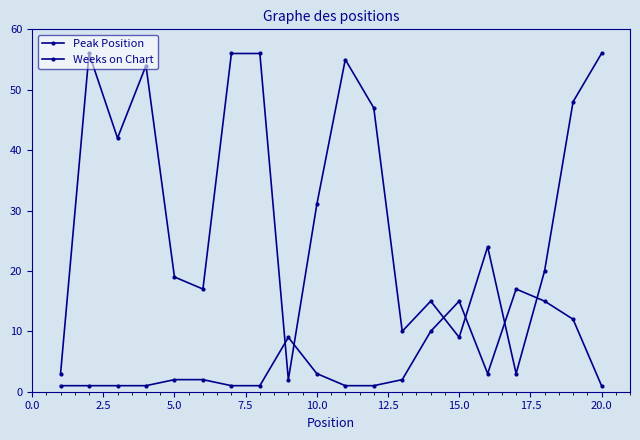

Which series has the widest spread of values?

Weeks on Chart